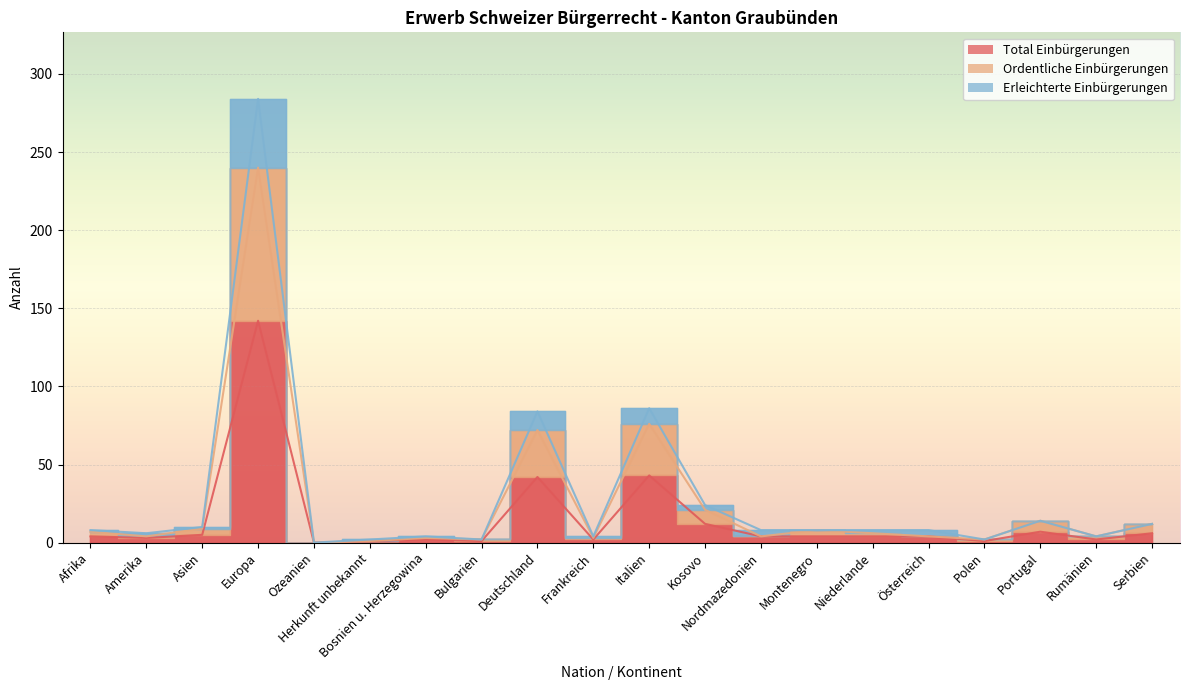

Which category has the highest value across all series?

Europa